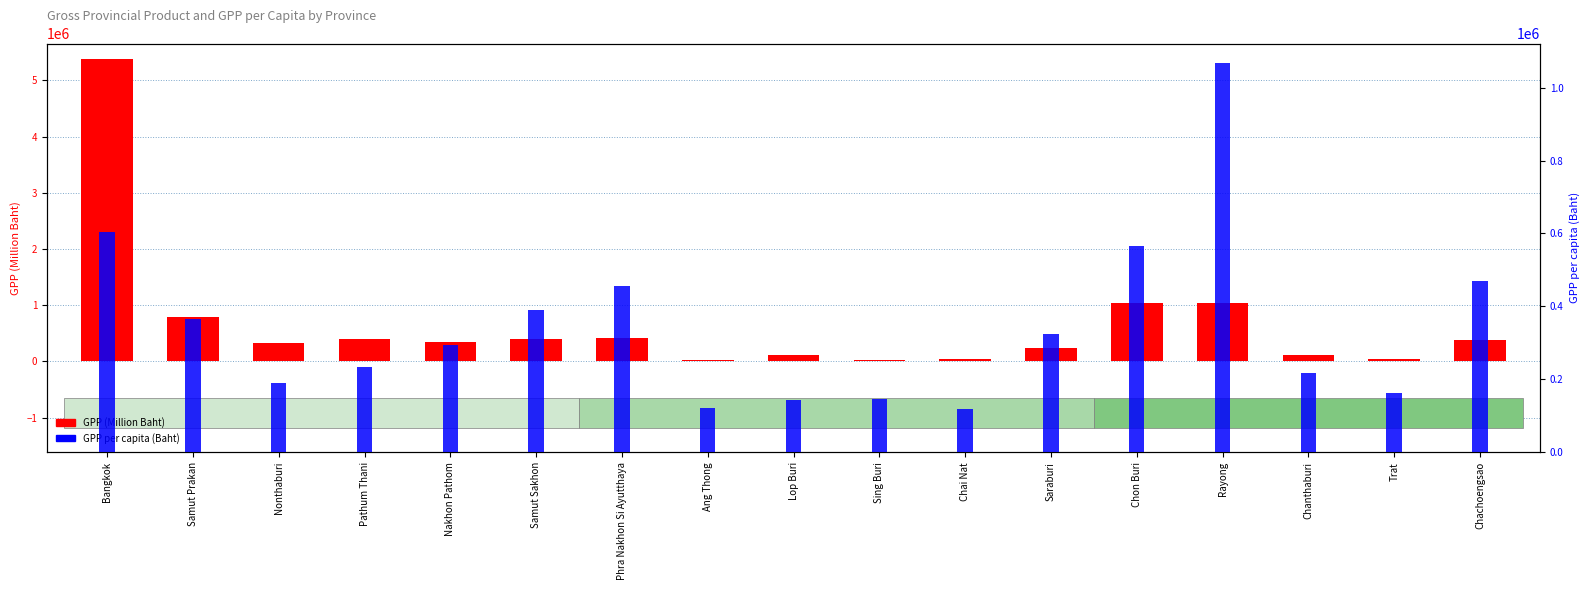

What is the label of the 3rd bar from the right?

Chanthaburi